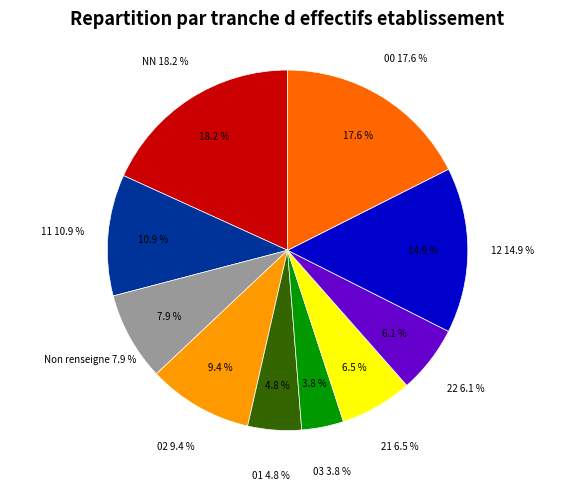

To the nearest percent, what percentage of the pie is ?

18%